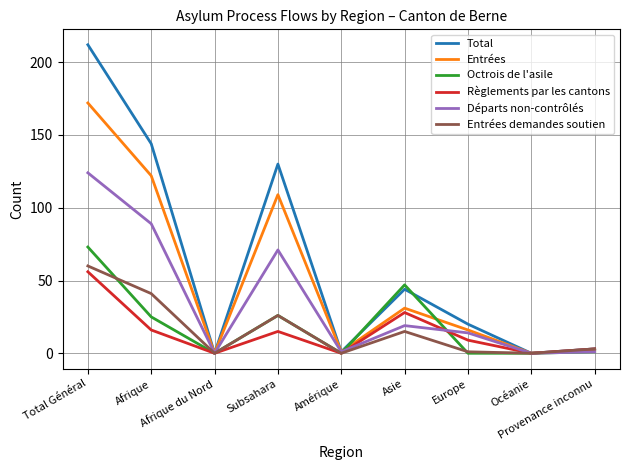

In Entrées, how many points are higher than both neighbors (excluding endpoints)?

2